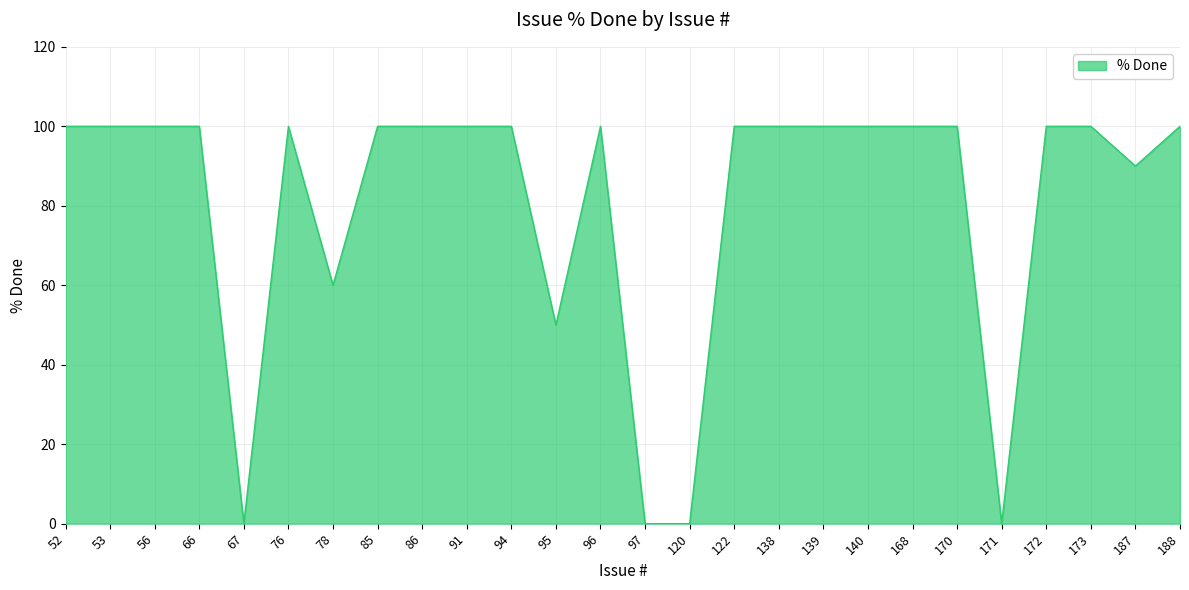

How many lines are shown in the chart?

1